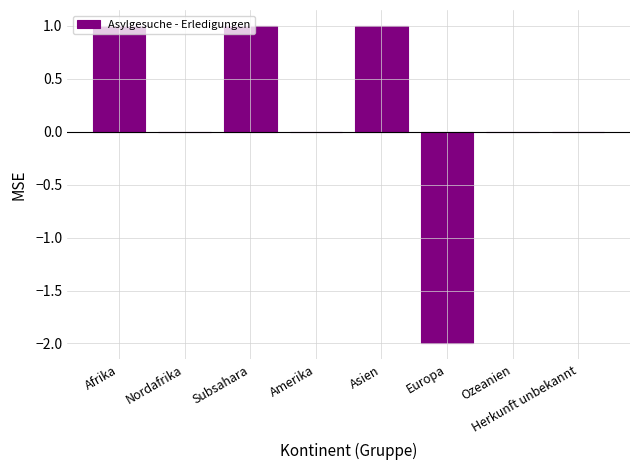

At which label does the data first exceed 0?

Afrika